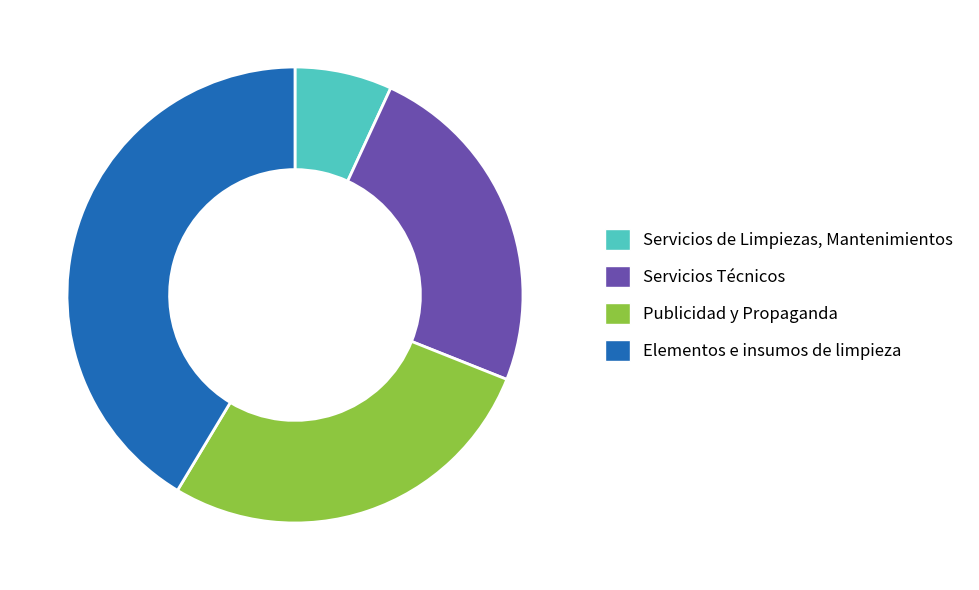

Is it true that Servicios de Limpiezas, Mantenimientos is 7% of the pie?

True